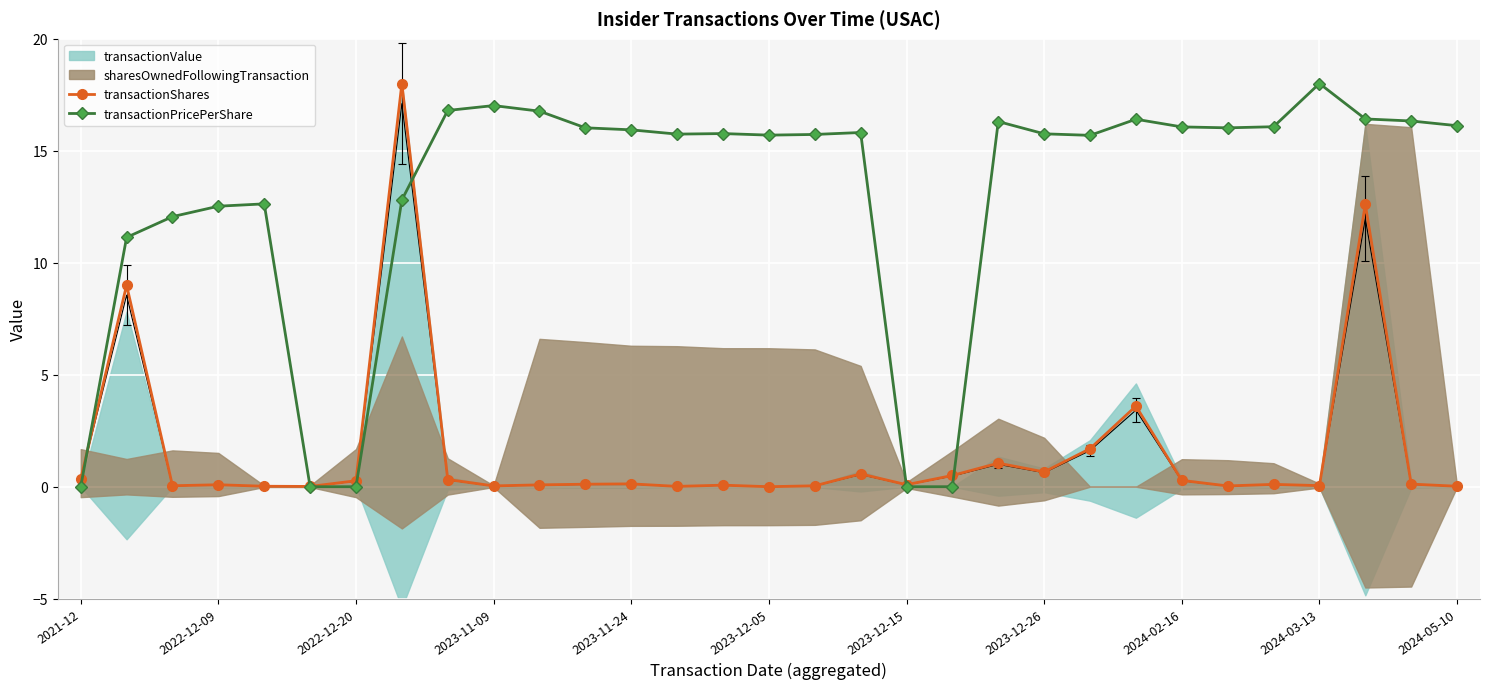

Count the number of categories in the chart.

31